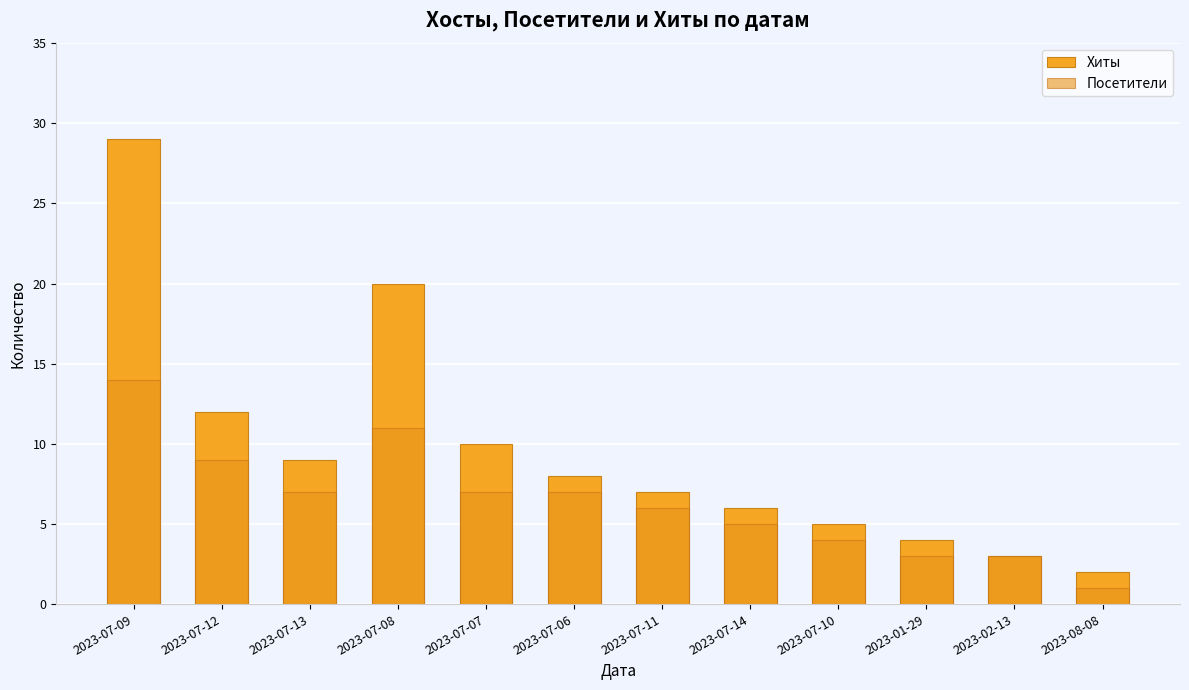

At 2023-02-13, list the series in order from smallest to largest.

Хиты, Посетители